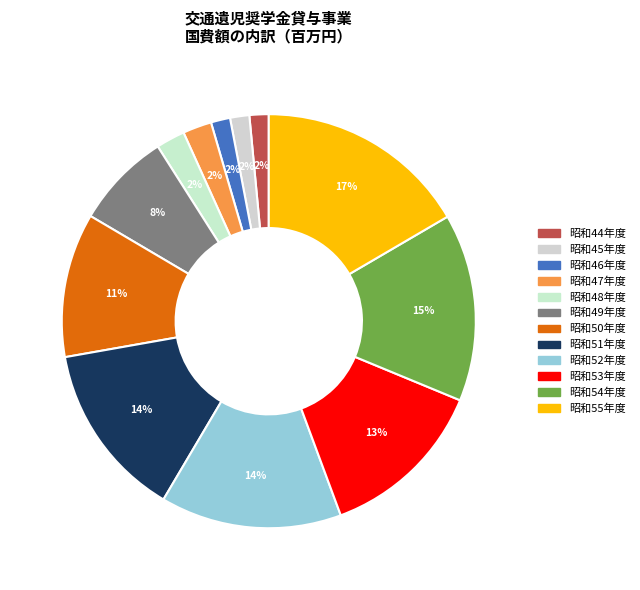

To the nearest percent, what is the combined percentage of 昭和46年度 and 昭和49年度?

9%